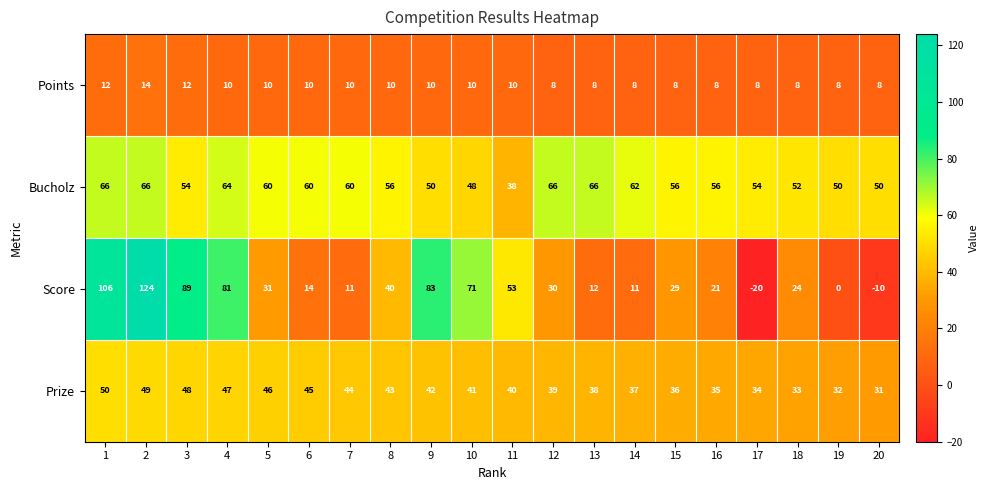

Which series has the largest range (max minus min)?

Score